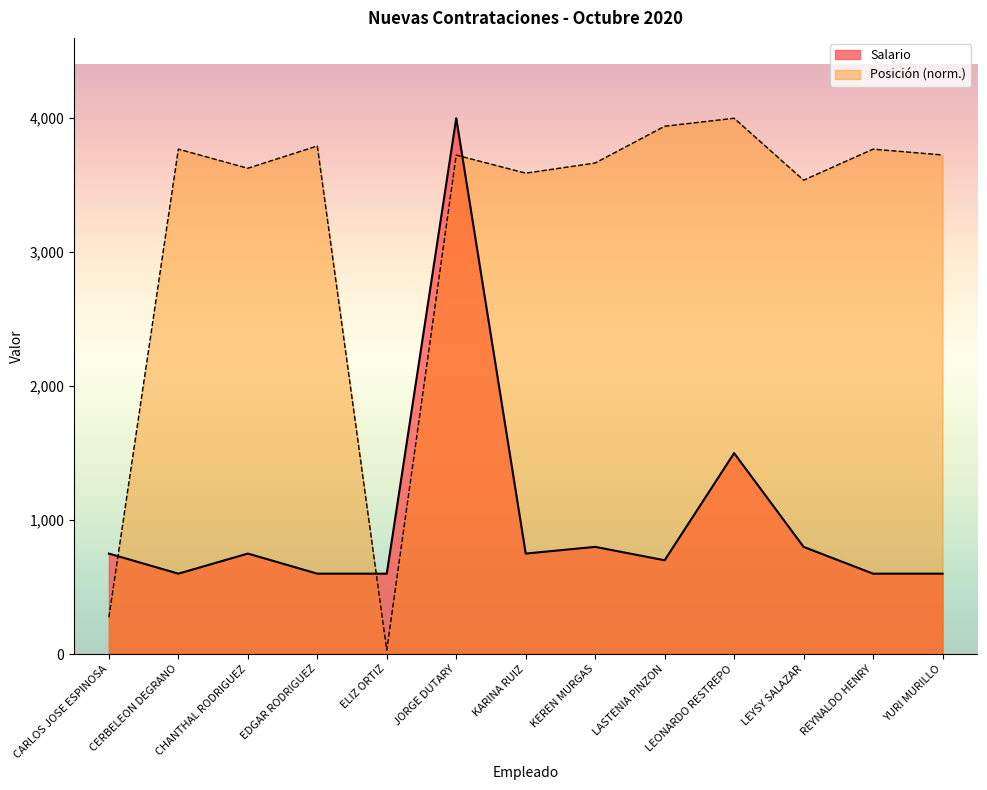

Rank the categories by Posición value from highest to lowest.

LEONARDO RESTREPO, LASTENIA PINZON, EDGAR RODRIGUEZ, CERBELEON DEGRANO, REYNALDO HENRY, YURI MURILLO, JORGE DUTARY, KEREN MURGAS, CHANTHAL RODRIGUEZ, KARINA RUIZ, LEYSY SALAZAR, CARLOS JOSE ESPINOSA, ELIZ ORTIZ